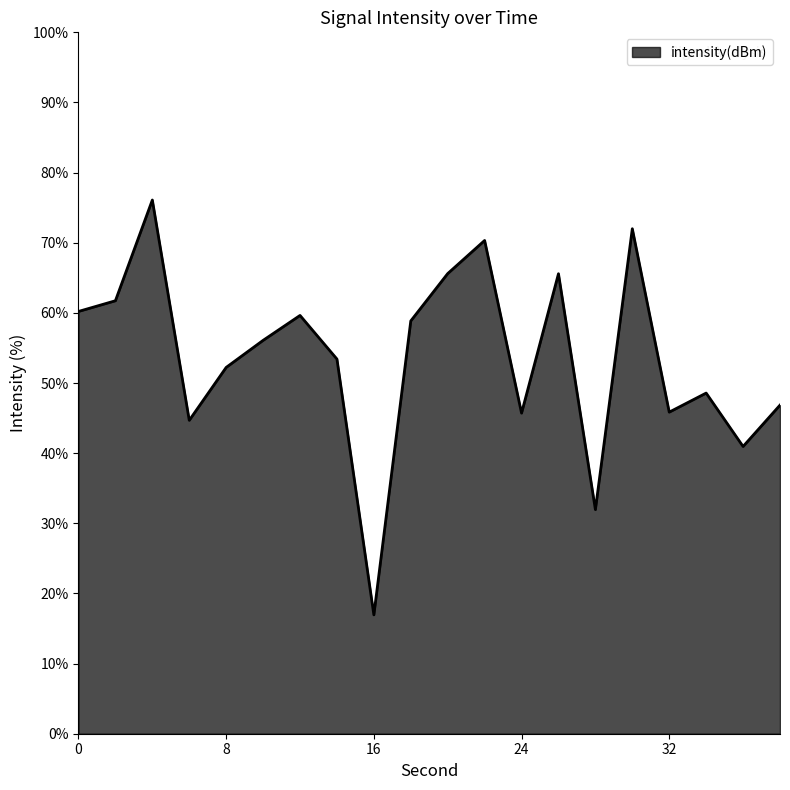

What is the minimum value shown in the chart?

16.9